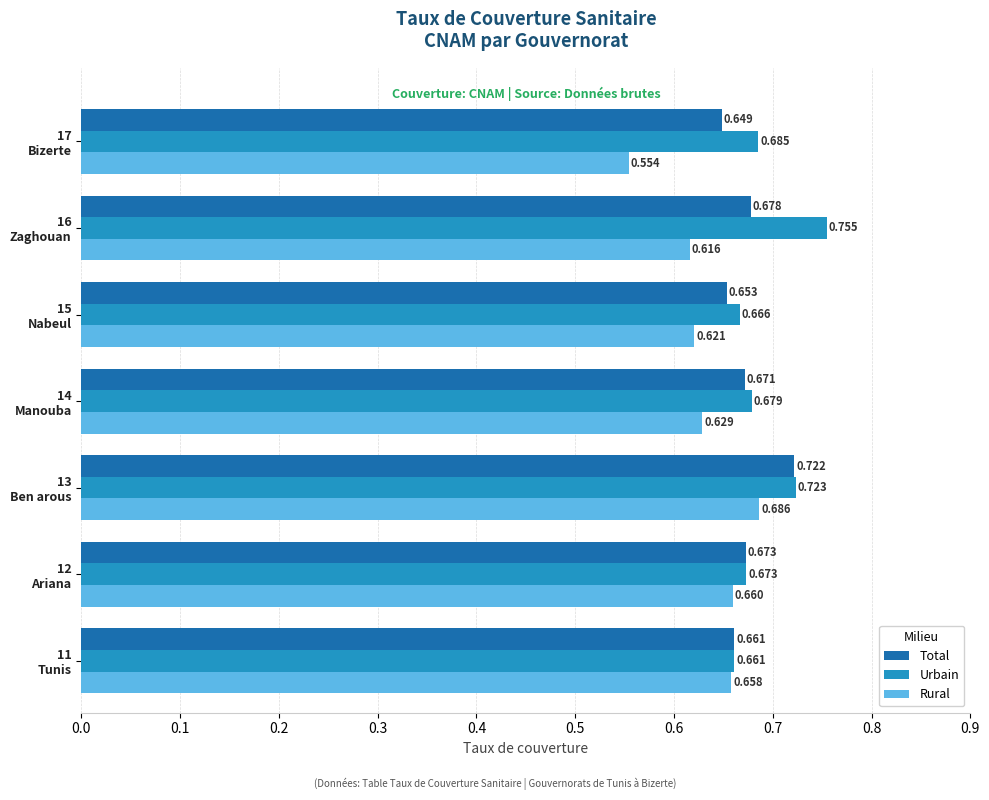

Which series has the widest spread of values?

Rural